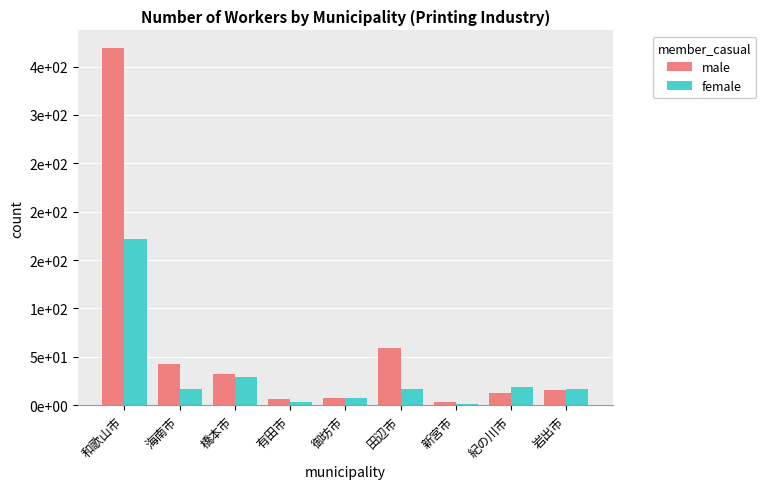

The value of female at 和歌山市 is 226. True or false?

False